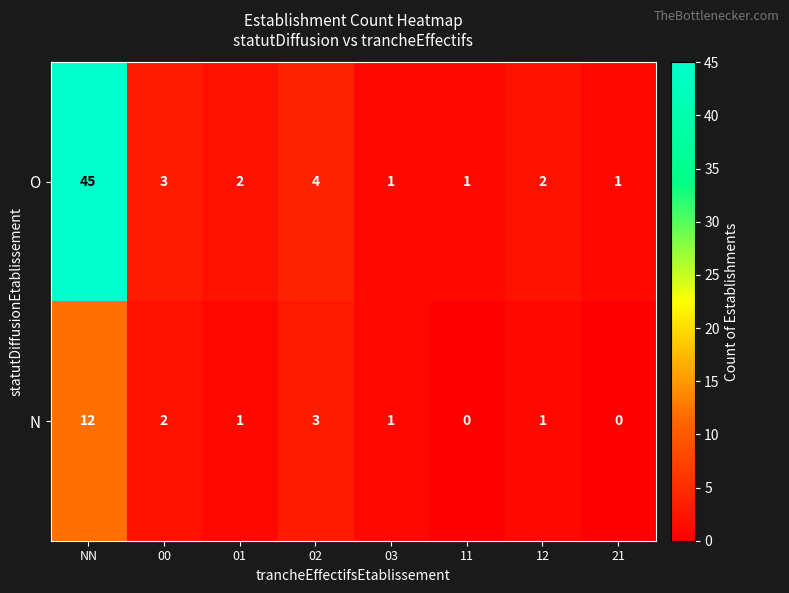

What is the difference between the maximum and minimum values in the O series?

44